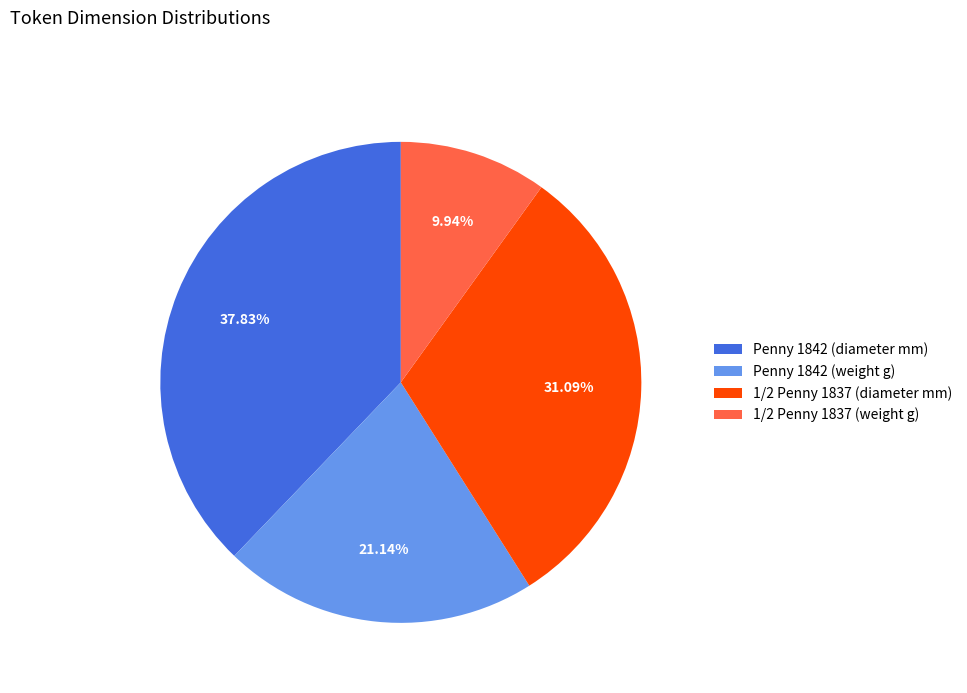

To the nearest percent, what is the difference between the largest and smallest slice percentages?

28%